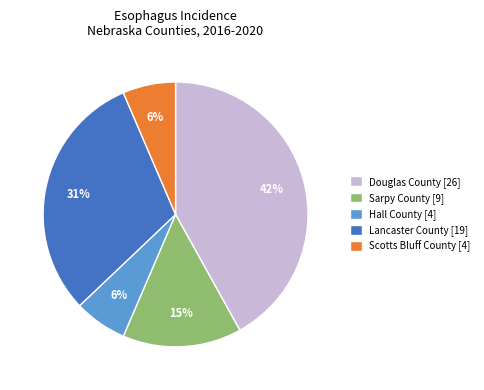

Which category has the biggest portion of the pie?

Douglas County [26]